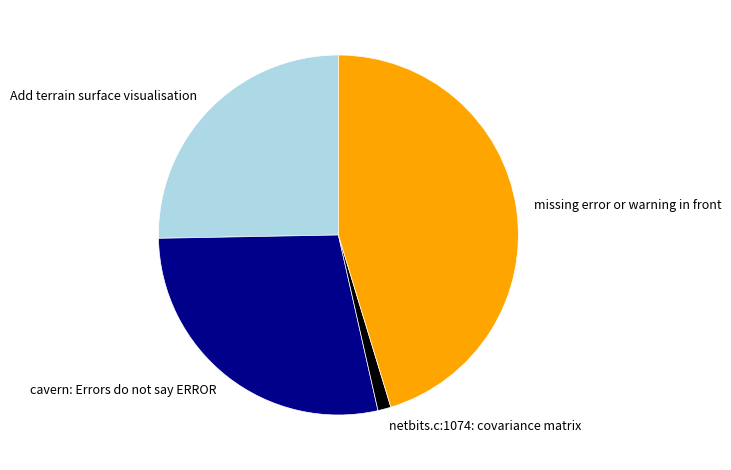

Is the sum of missing error or warning in front and cavern: Errors do not say ERROR greater than half?

Yes